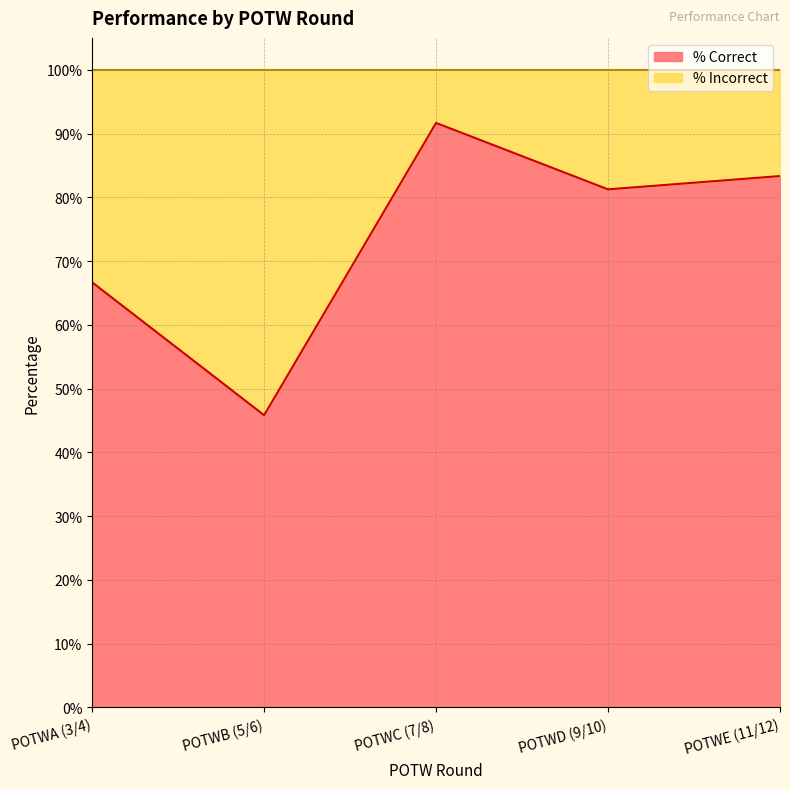

Between POTWD (9/10) and POTWC (7/8), which is larger?

POTWC (7/8)